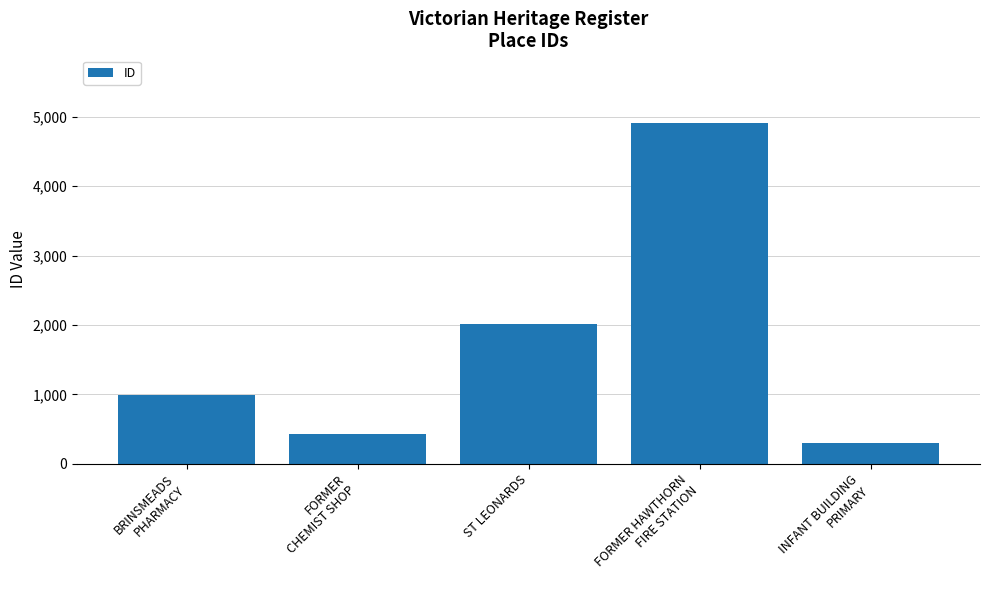

At which category does the chart reach its peak across all series?

FORMER HAWTHORN
FIRE STATION